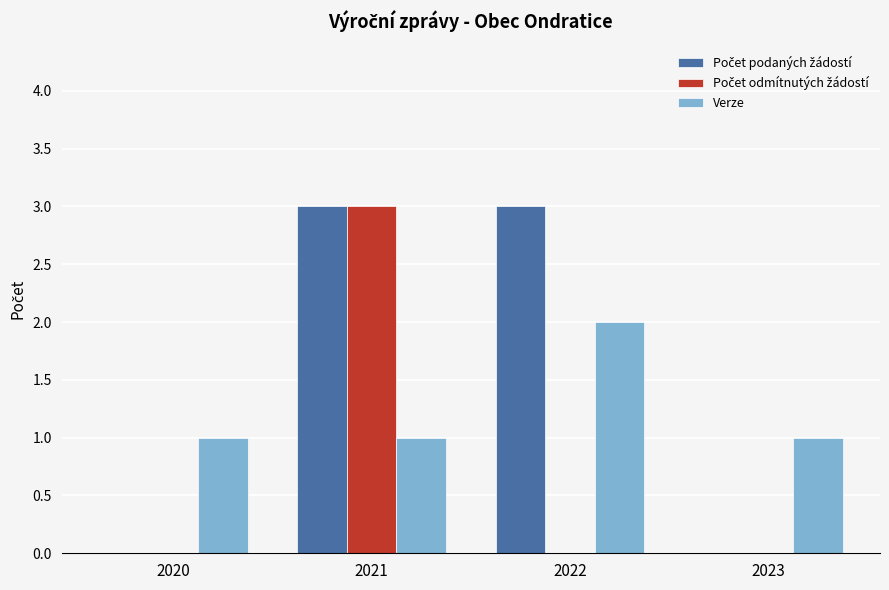

True or false: Verze has a value of 2 at 2020.

False